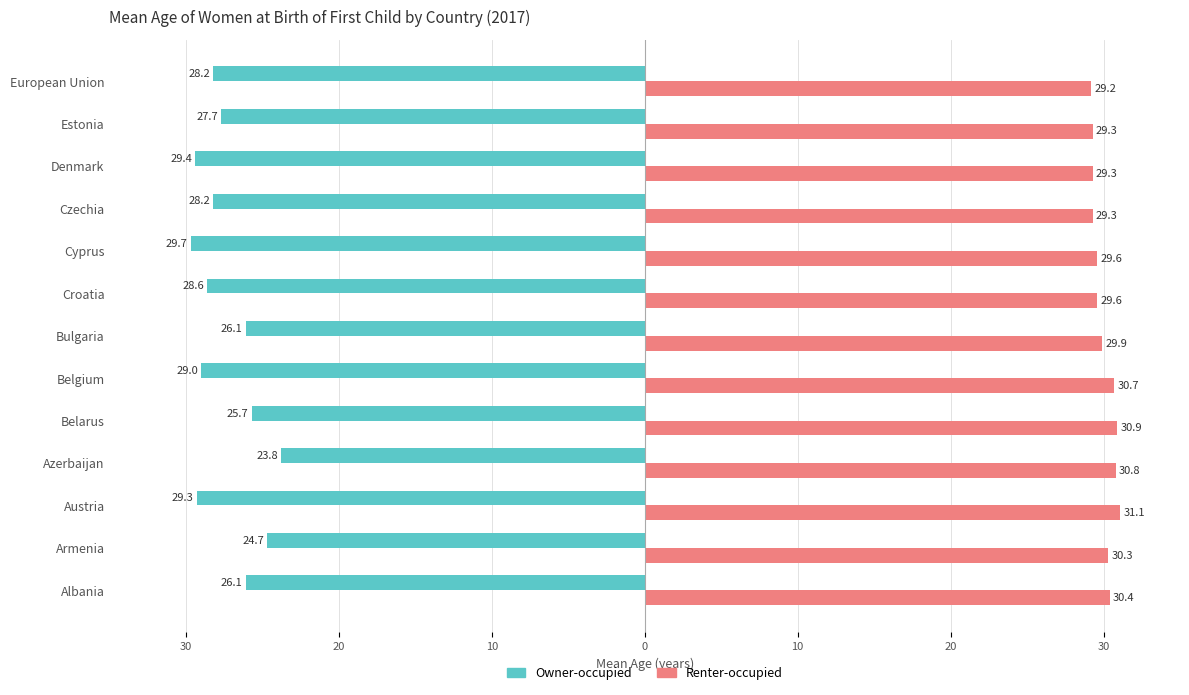

Rank the series by their average value, from lowest to highest.

Owner-occupied, Renter-occupied